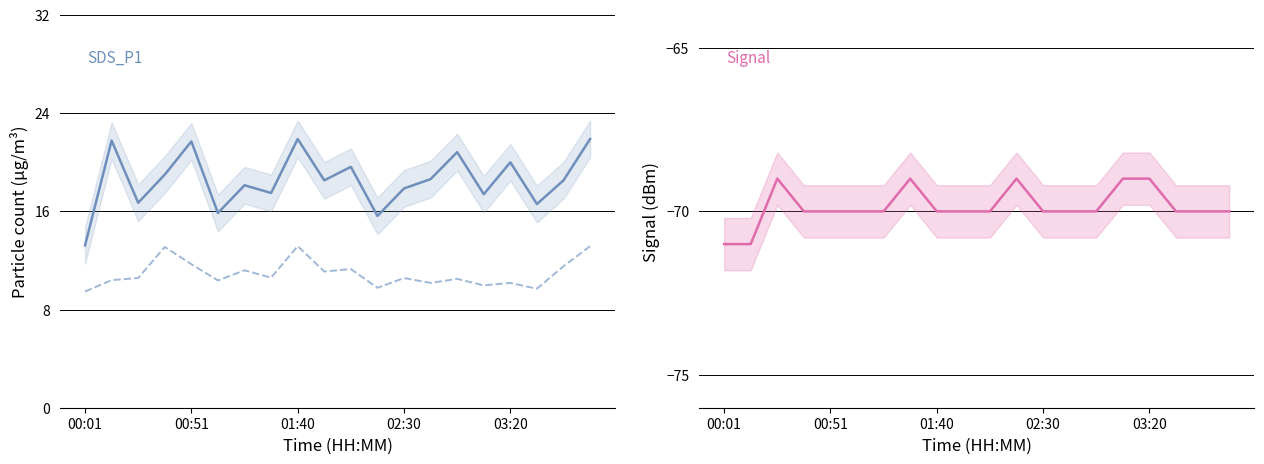

Which series changed the most between 14 and 15?

SDS_P1